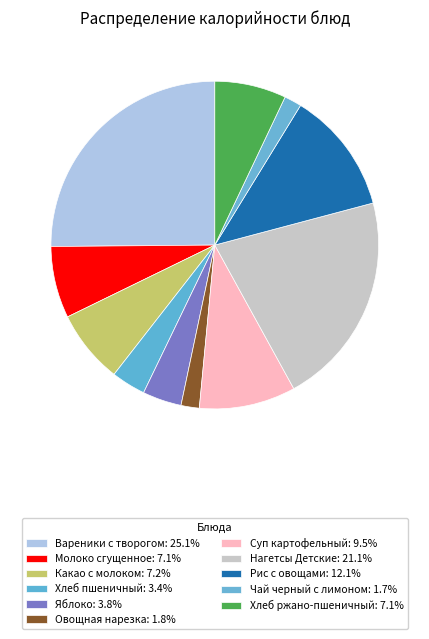

The Чай черный с лимоном slice represents 2% of the pie. True or false?

True